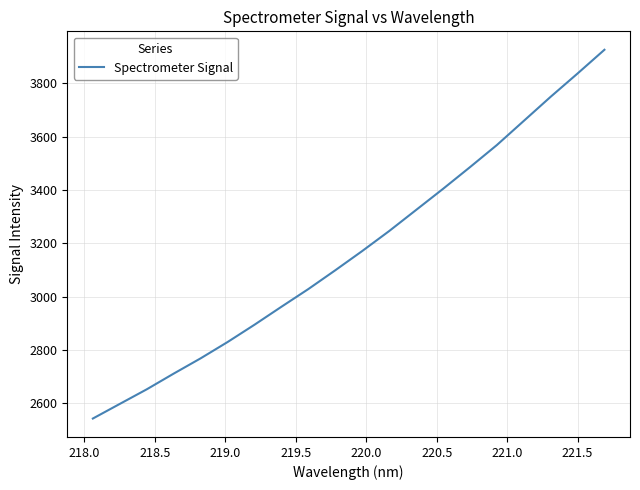

What is the average value?

3172.8